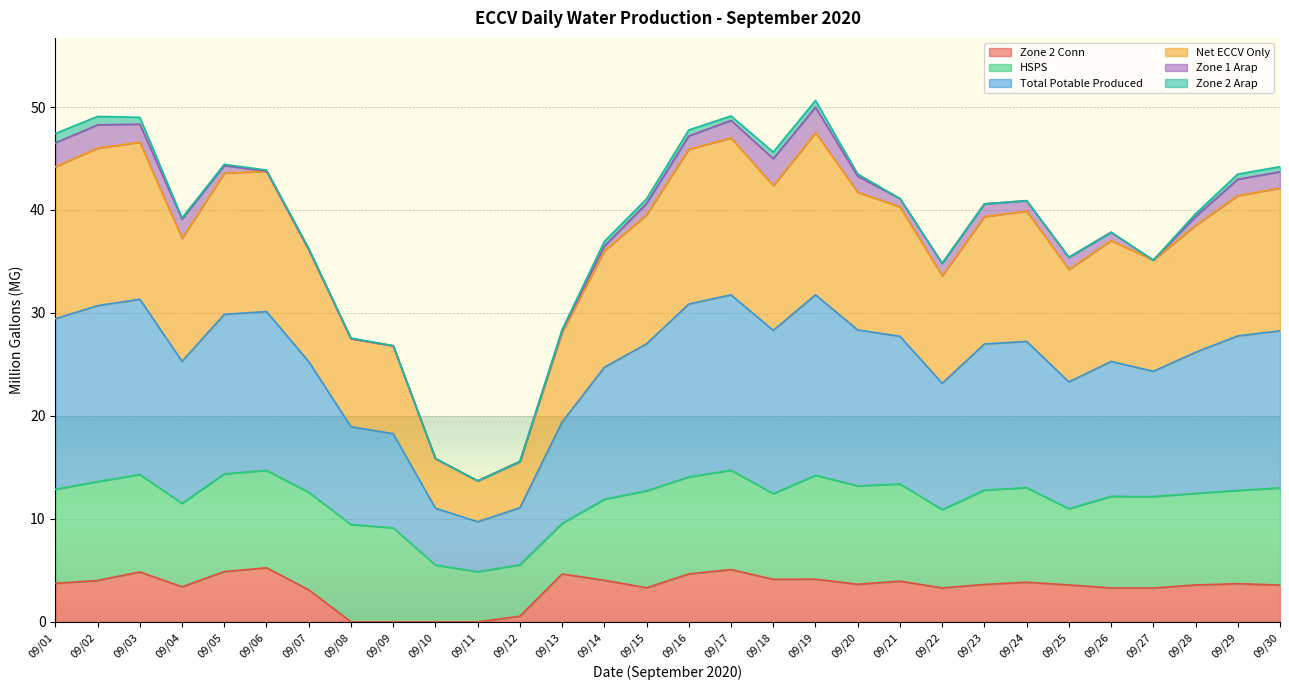

Is the value of Total Potable Produced at 09/24 greater than the value of Net ECCV Only at 09/23?

Yes